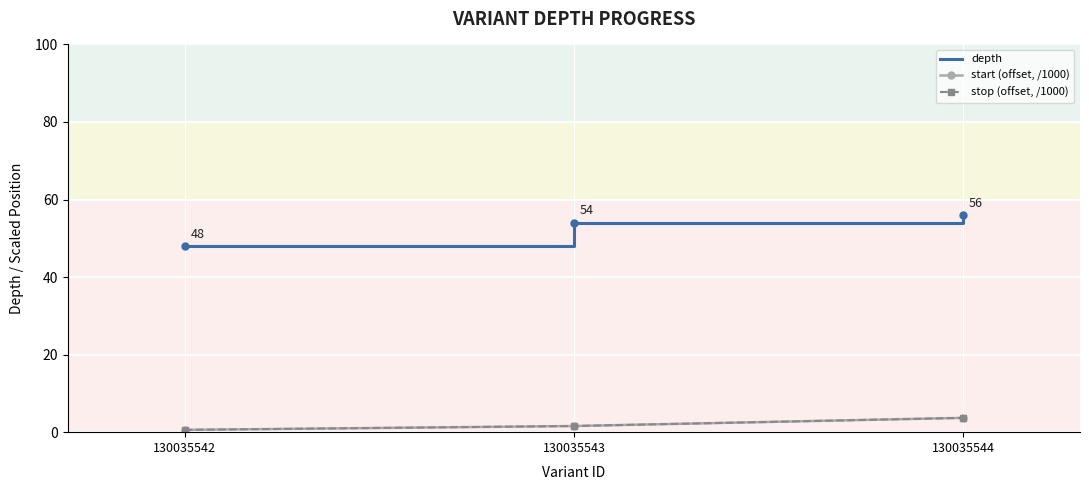

What is the smallest value displayed?

0.6